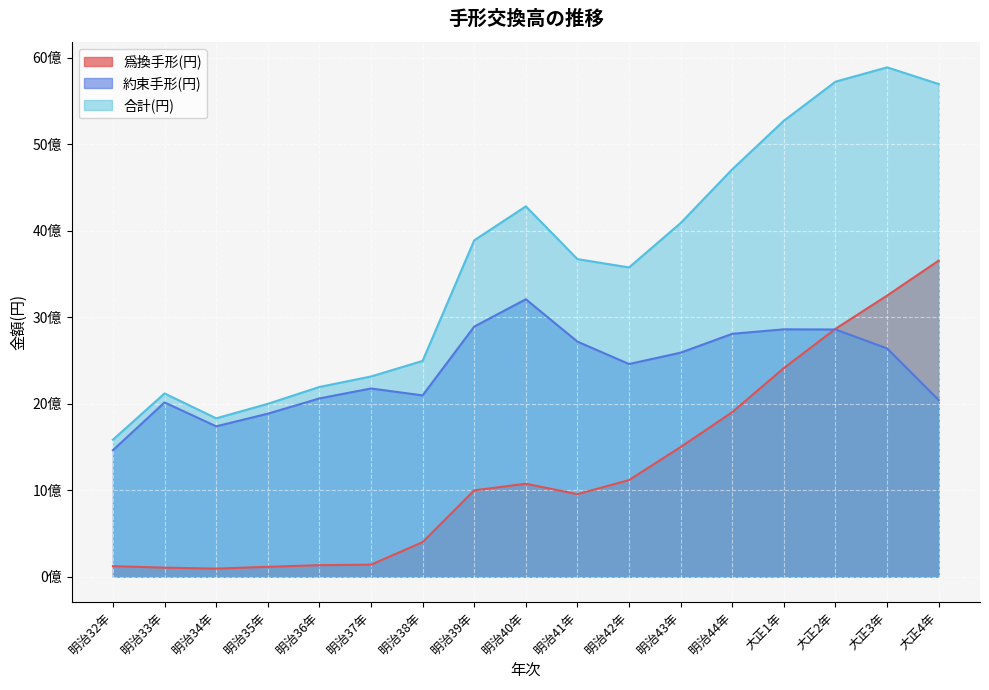

What is the value of the 約束手形(円) point at the 10th from the left?

2718371871